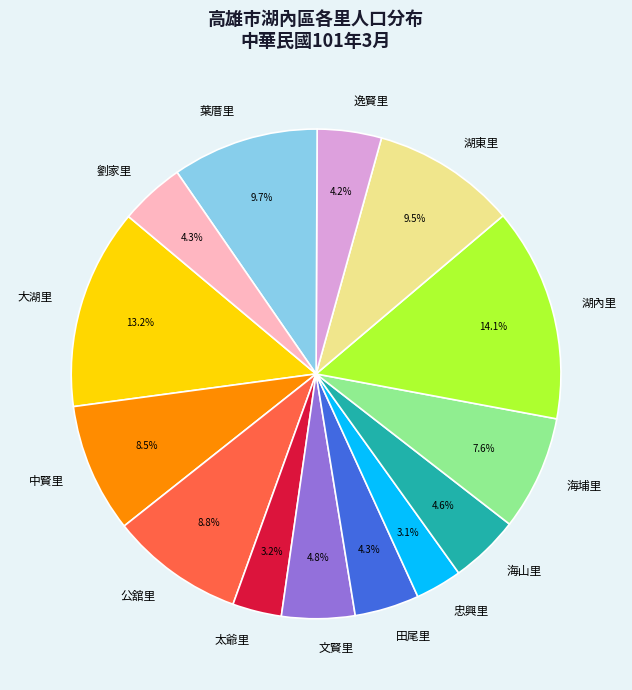

What is the largest slice in the pie chart?

湖內里